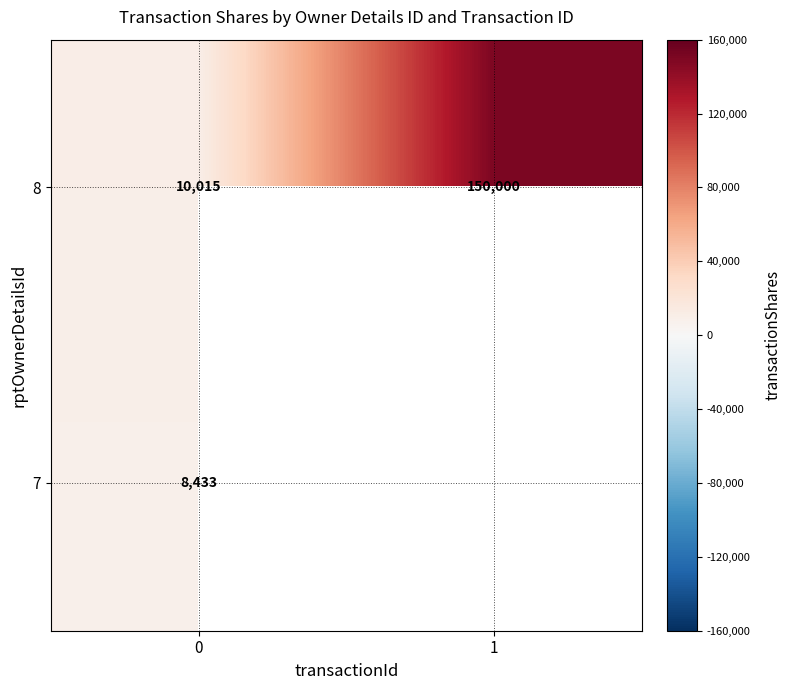

Read the 8 value at 1, to the nearest 10.

150000